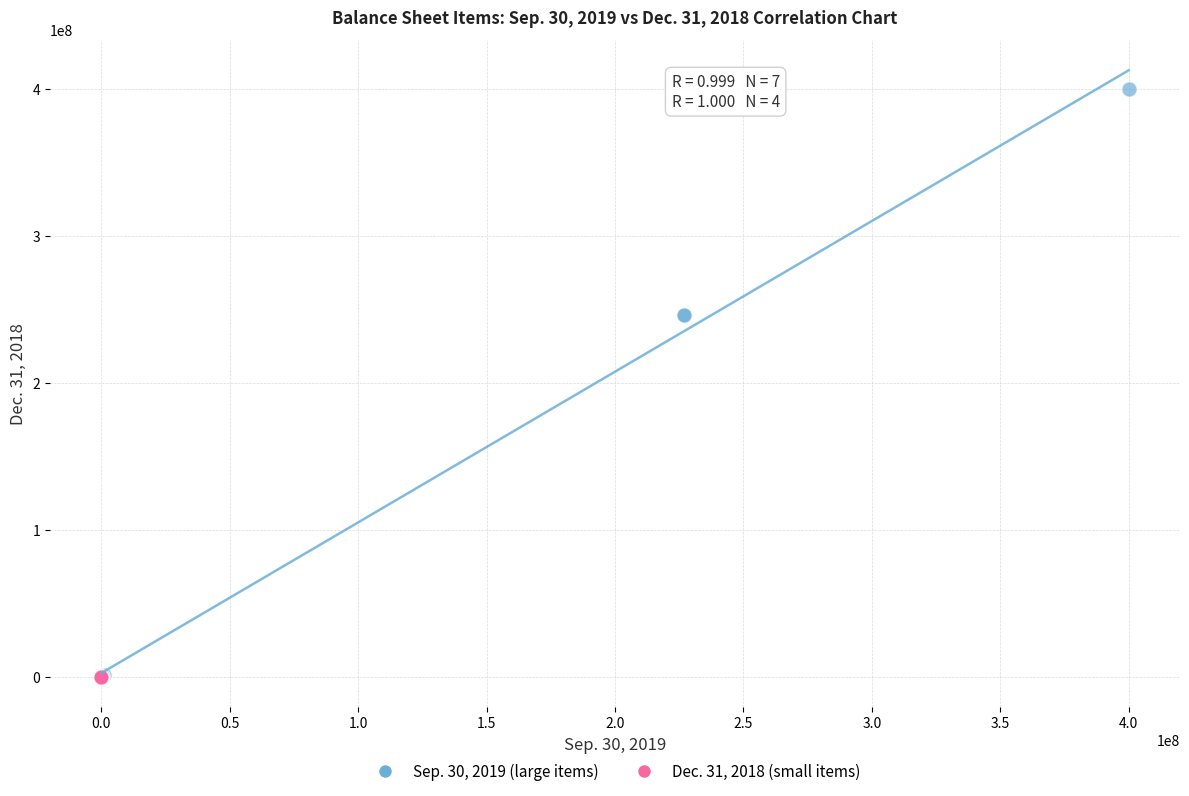

Which series reaches the maximum Y coordinate?

Sep. 30, 2019 (large items)